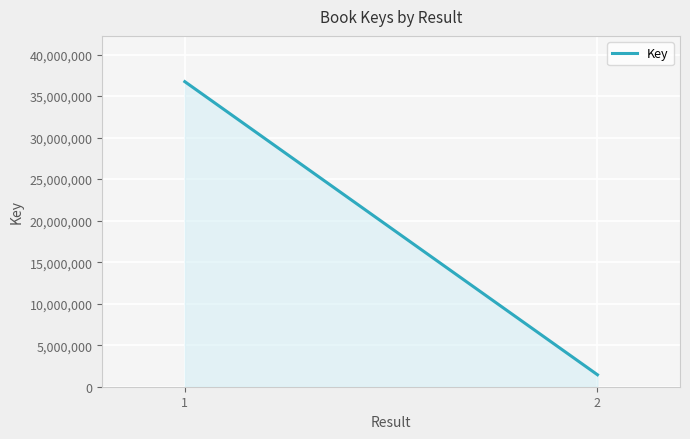

What is the difference between the maximum and minimum values?

35293920